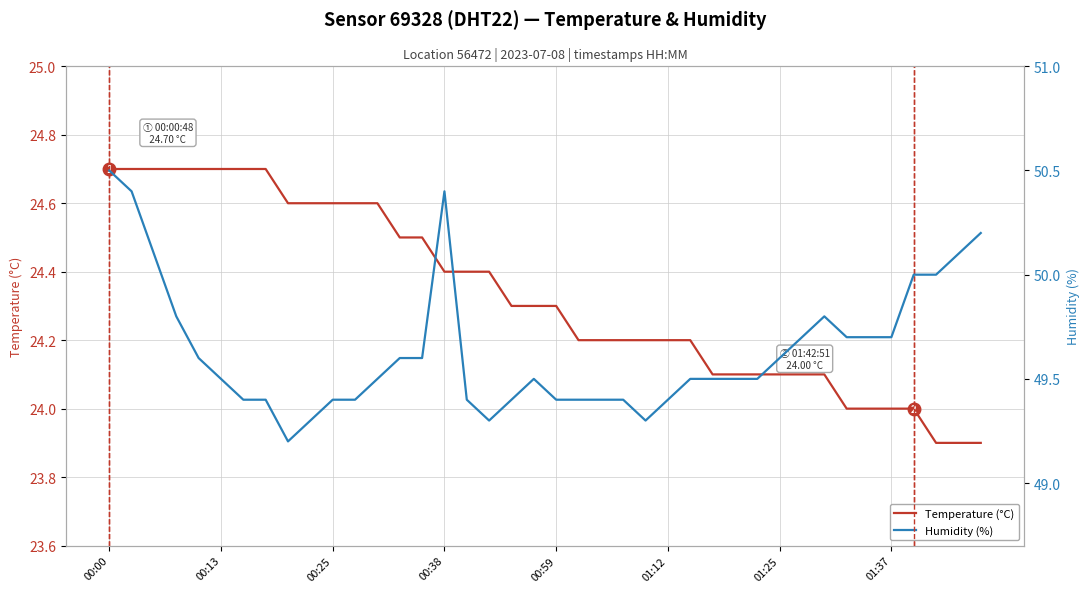

How many categories are shown in the chart?

40